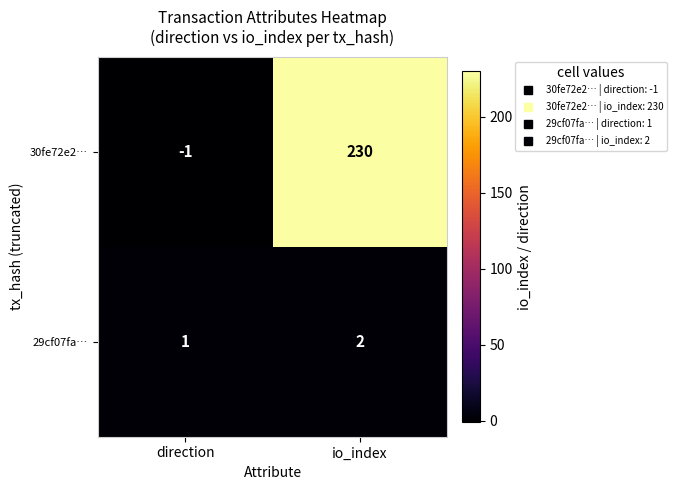

List the series in order of their overall mean, highest first.

30fe72e2…, 29cf07fa…